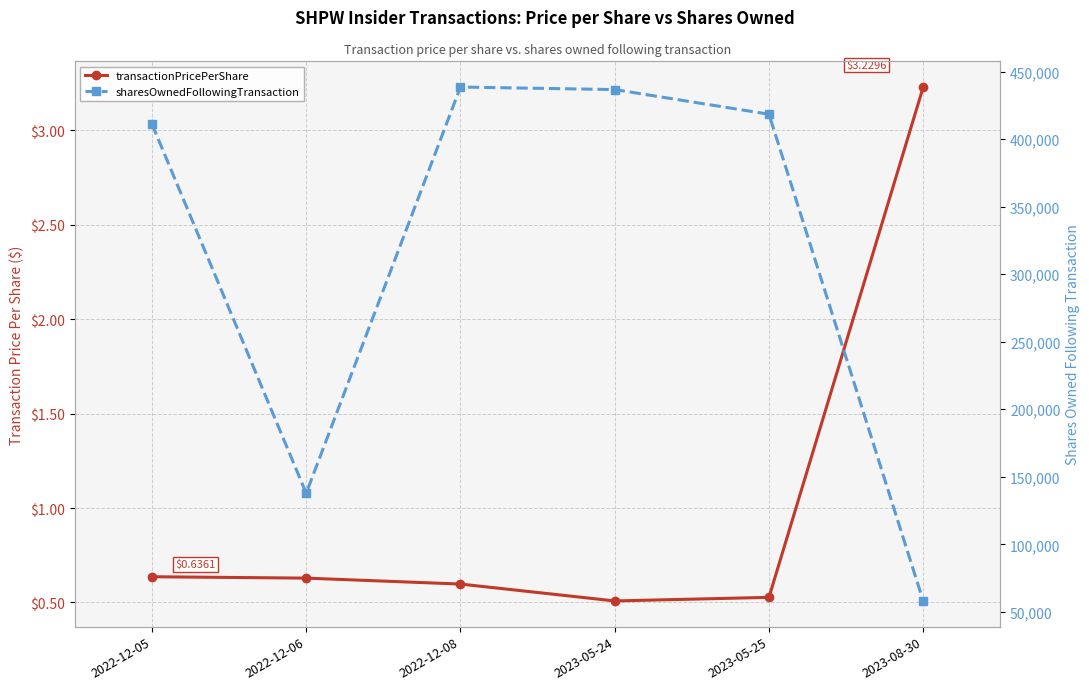

At which category does sharesOwnedFollowingTransaction reach its first local peak?

2022-12-08